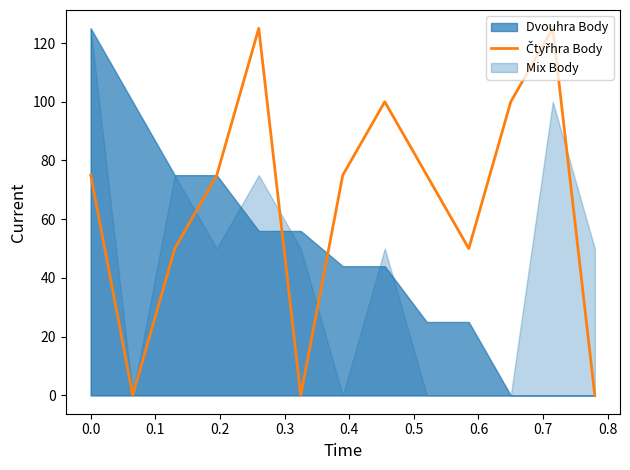

True or false: there are more than 2 points higher than both neighbors.

True